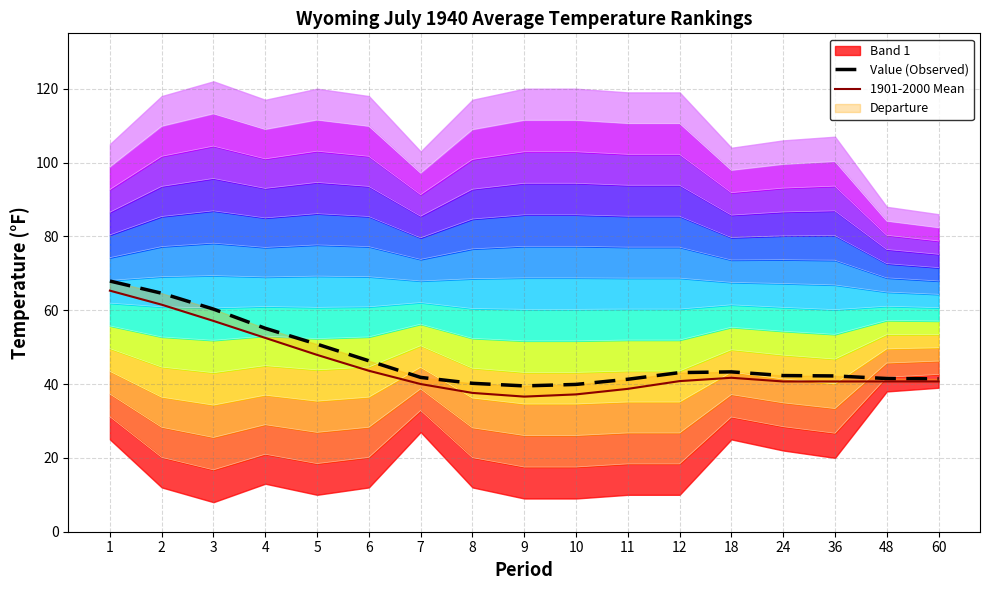

Rank the series by their maximum value, from highest to lowest.

Value (Observed), 1901-2000 Mean